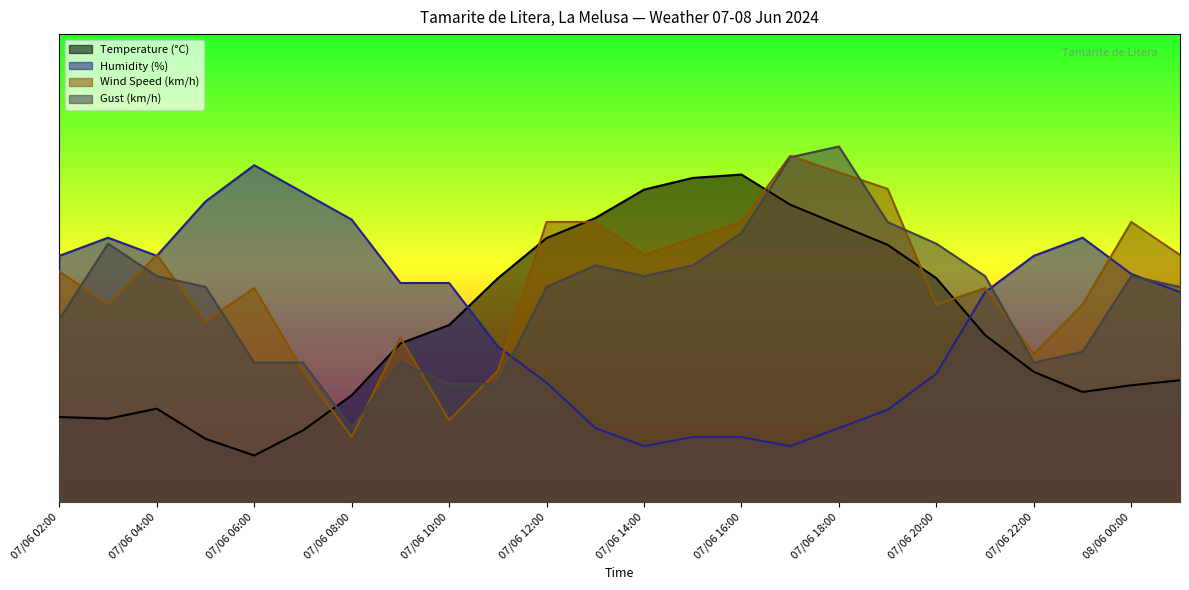

What is the value of the Wind Speed (km/h) point at the 21st from the left?

31.6